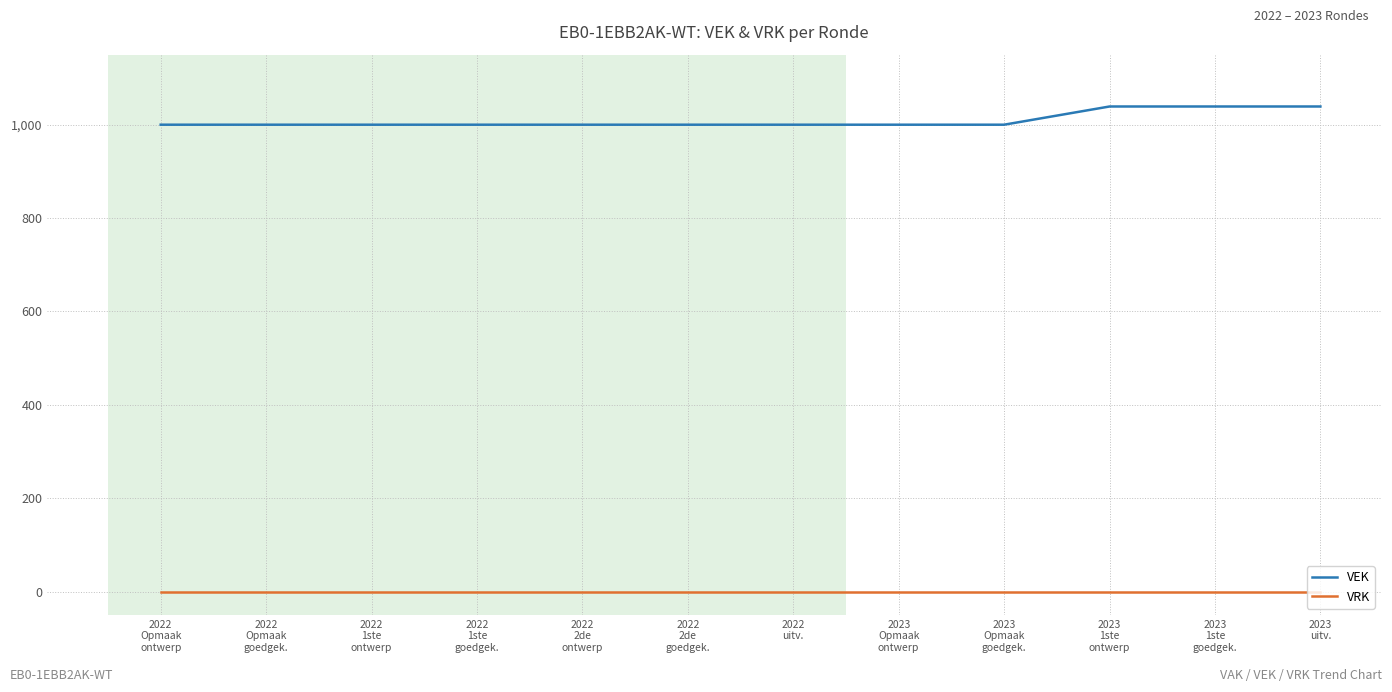

True or false: VEK has a value of 1000 at 2022
2de
ontwerp.

True